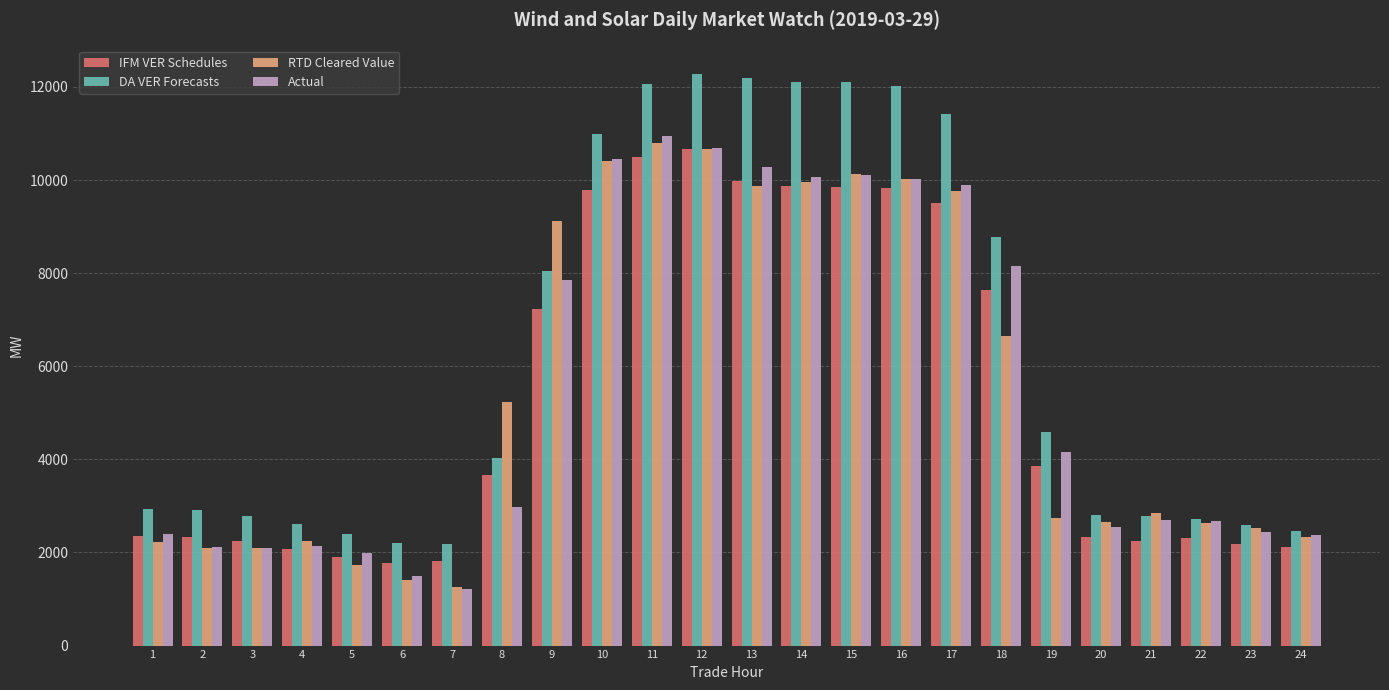

What is the maximum value shown in the chart?

12278.4